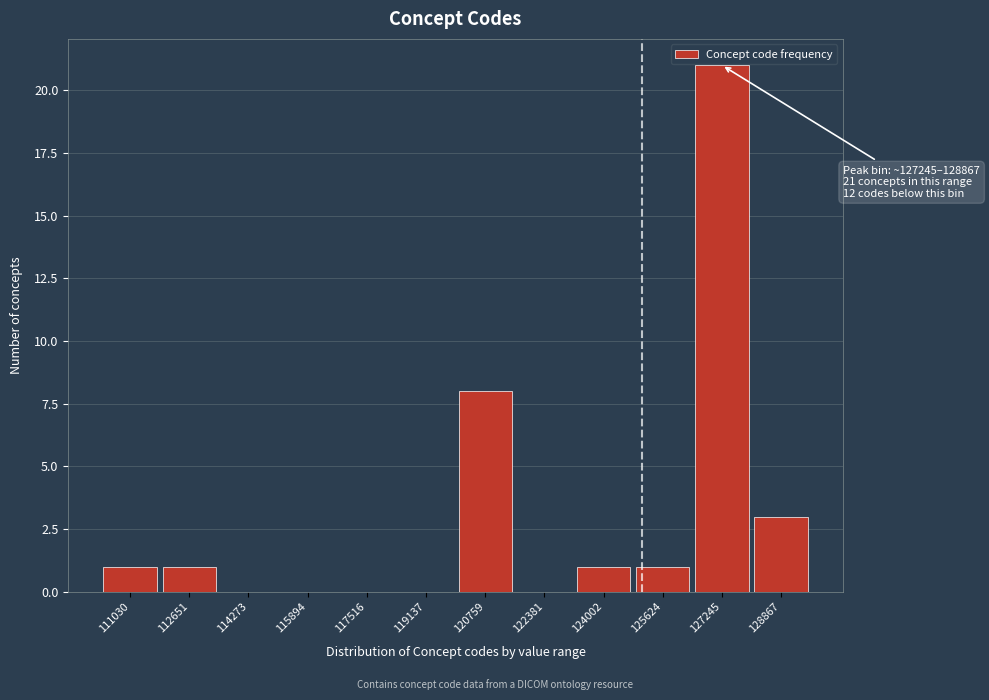

Reading left to right, extract all data points from this chart.

111030=1	112651=1	114273=0	115894=0	117516=0	119137=0	120759=8	122381=0	124002=1	125624=1	127245=21	128867=3